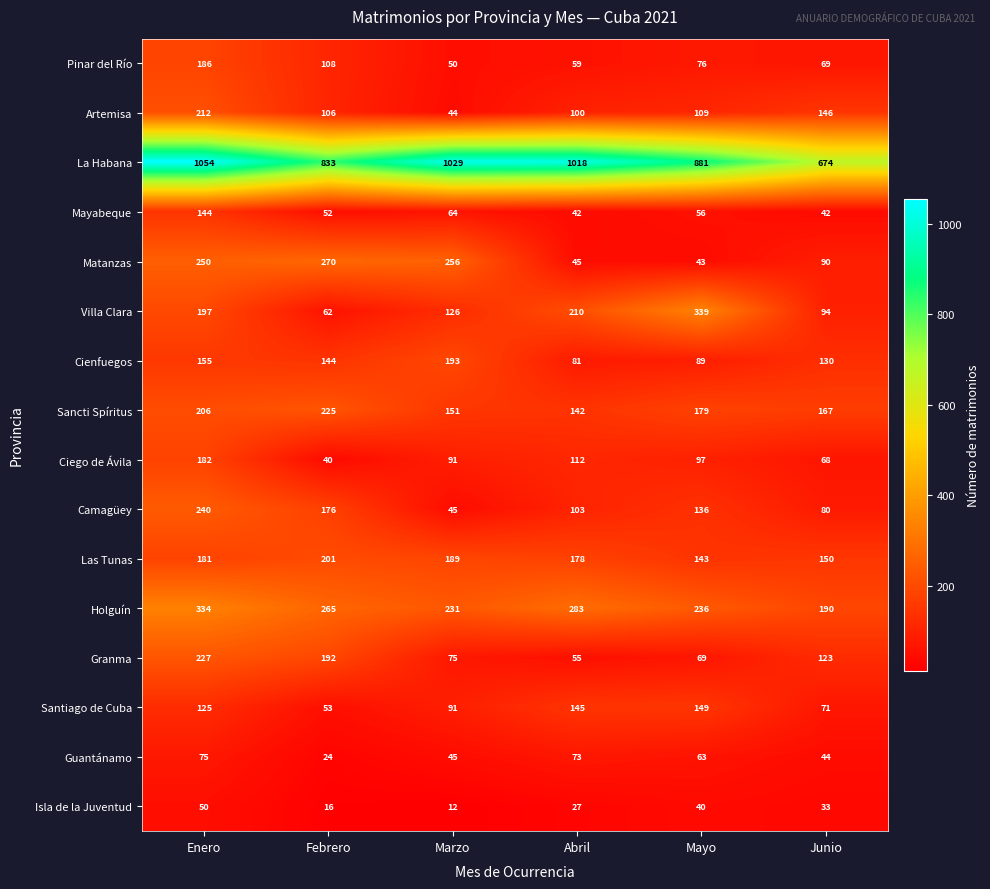

How many distinct data groups are displayed?

16